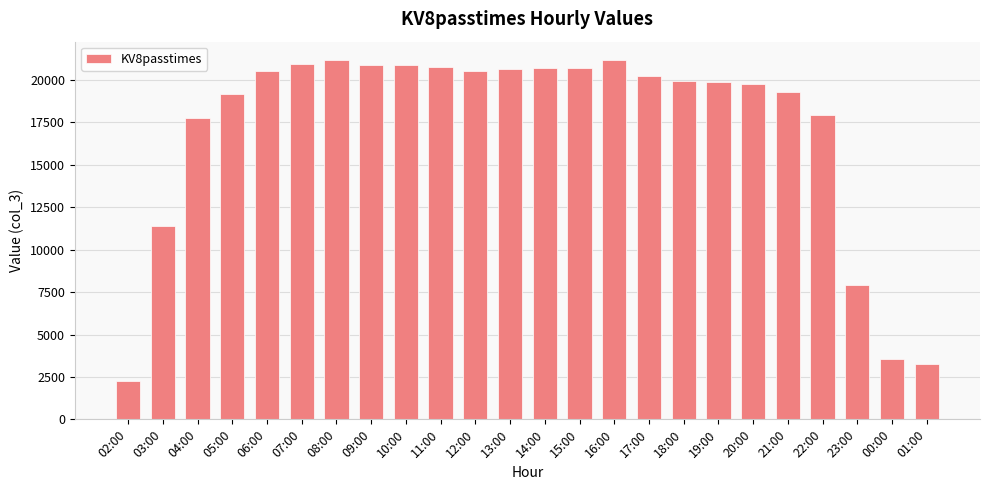

Does the chart contain any negative values?

No